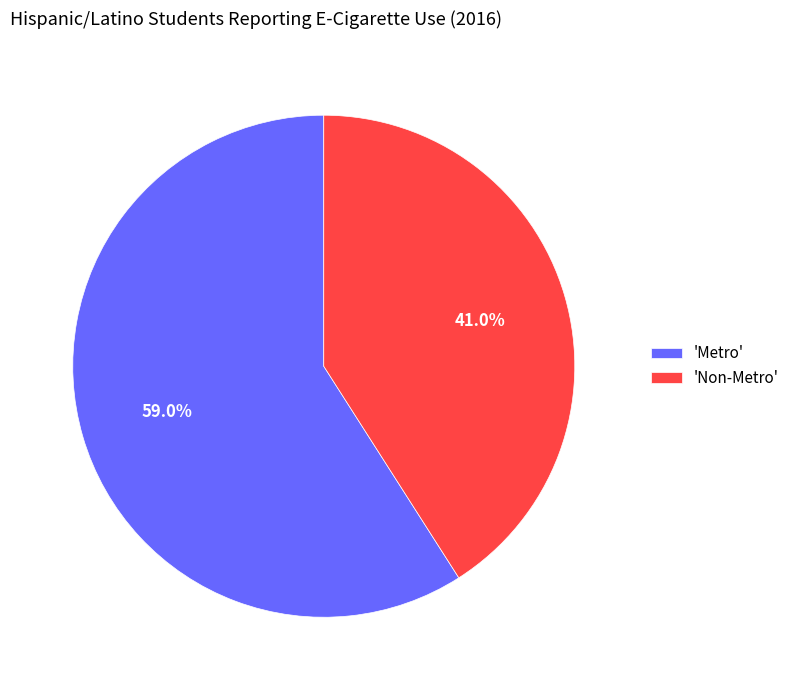

What is the largest slice in the pie chart?

'Metro'